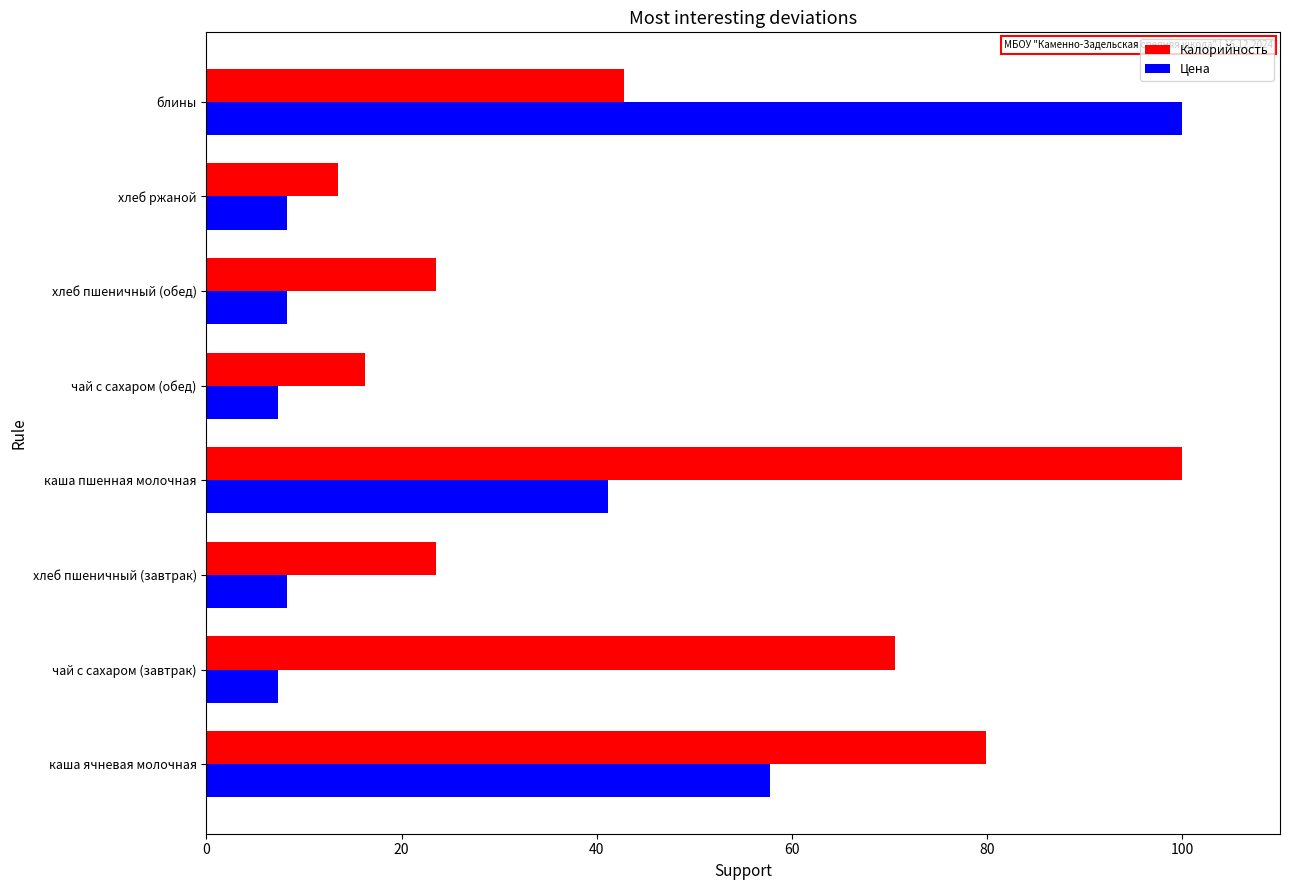

What is the minimum value shown in the chart?

7.4